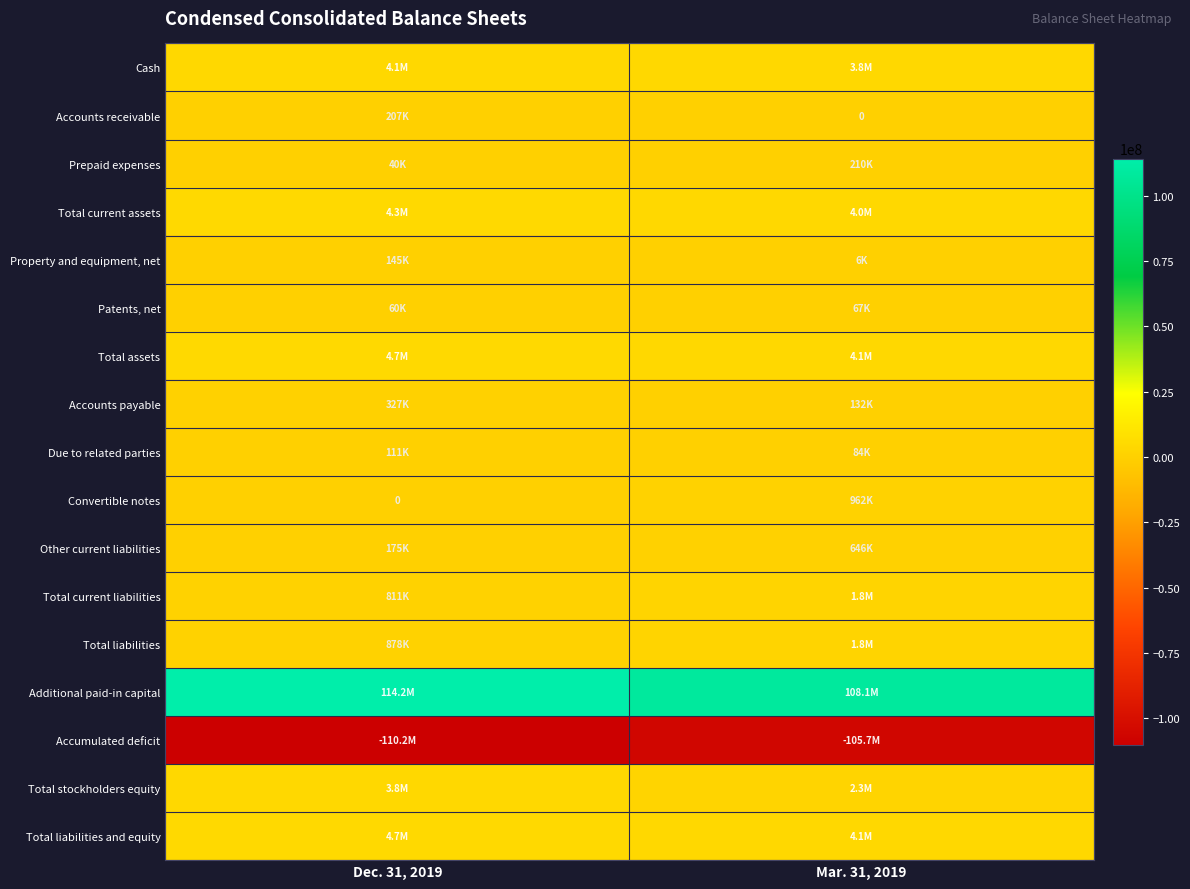

Which has a higher value, Dec. 31, 2019 or Mar. 31, 2019?

Dec. 31, 2019